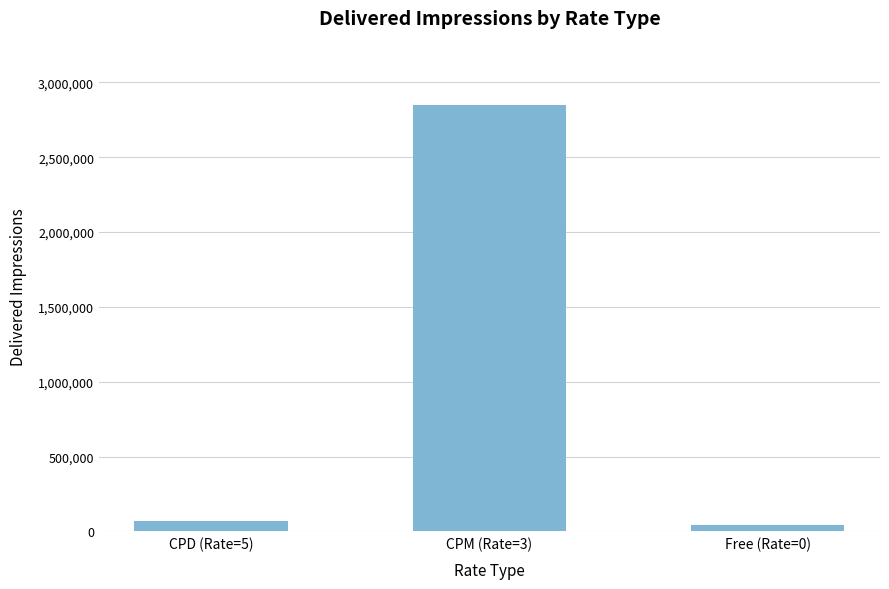

Reading left to right, list all the values displayed in this chart.

71605	2850402	40829